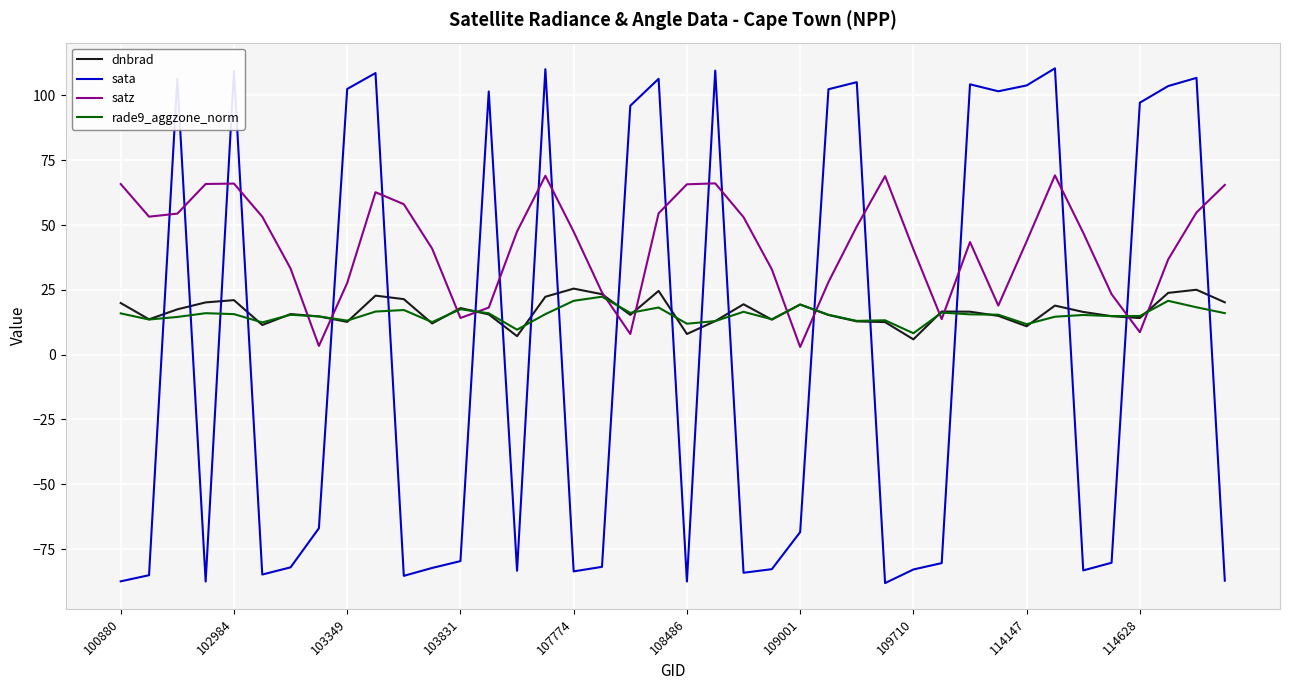

What is the highest value of the satz series?

69.1